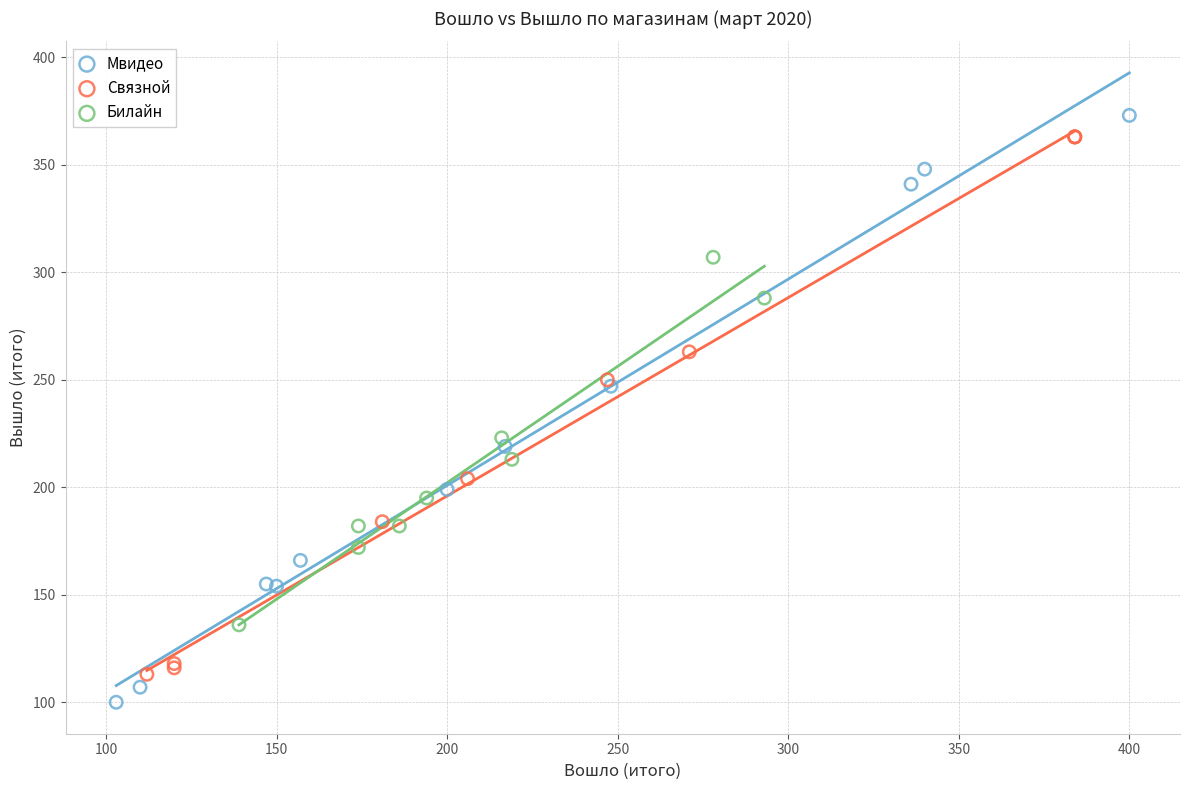

Which series contains the lowest Y value?

Мвидео